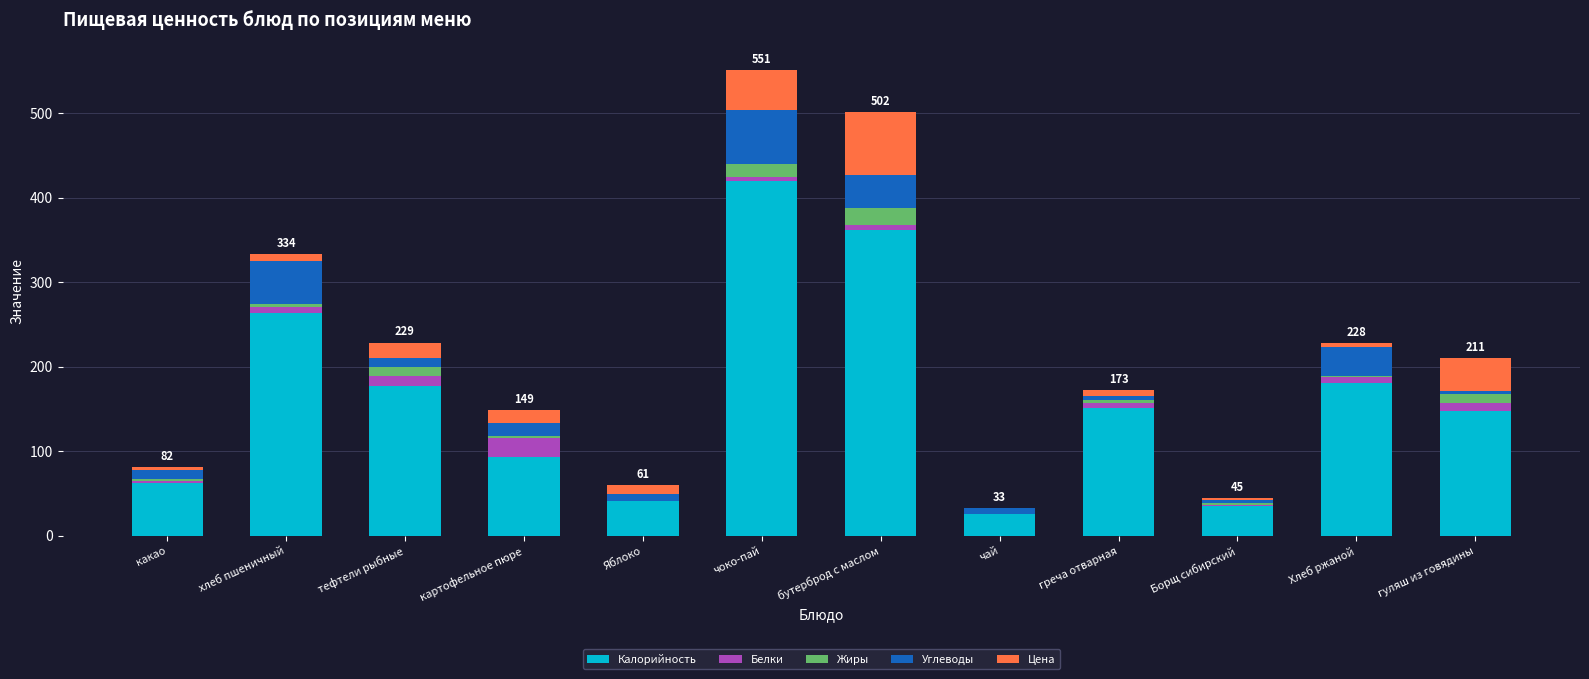

How many series are shown in this chart?

5